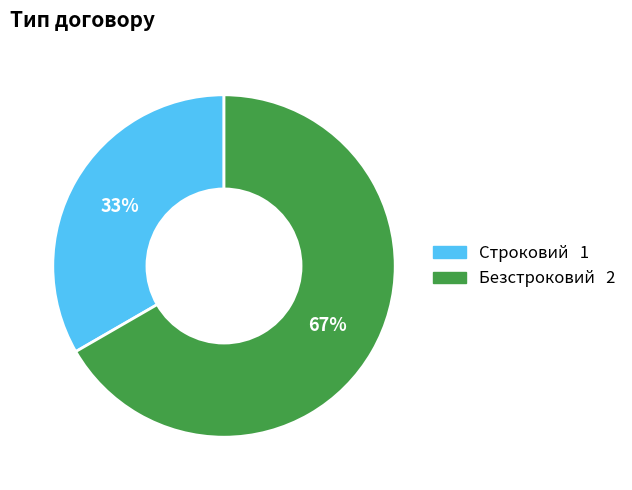

Do Безстроковий and Строковий together represent more than half of the pie?

Yes